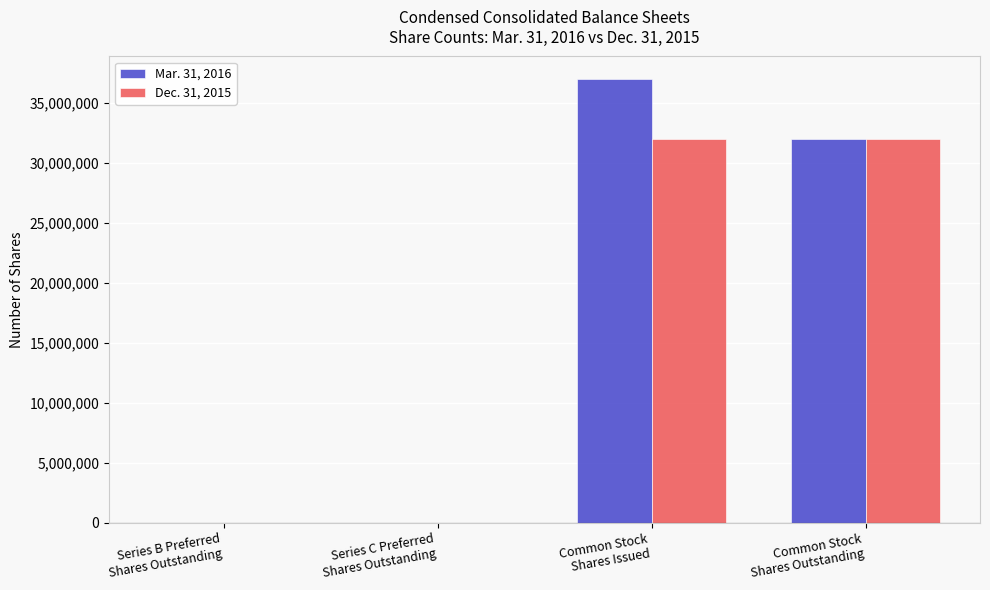

Count the number of data series in this chart.

2